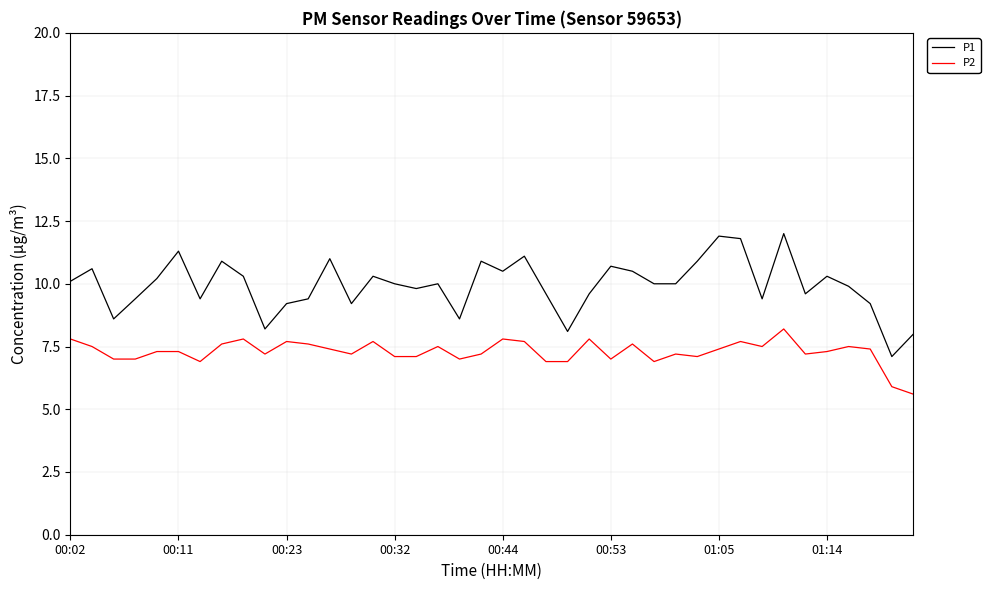

Which series has the largest total across all categories?

P1